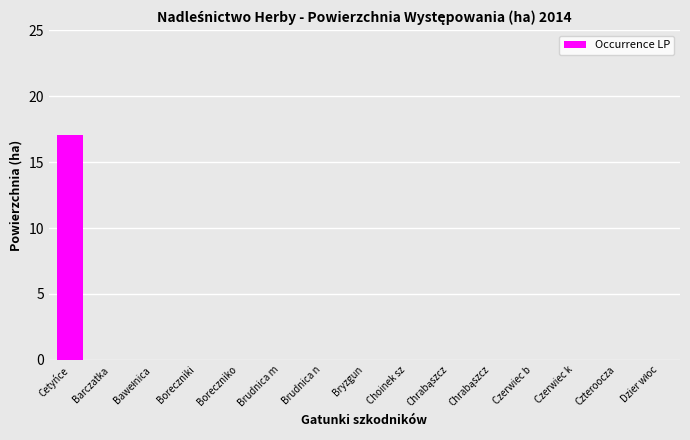

Are the bars horizontal?

No